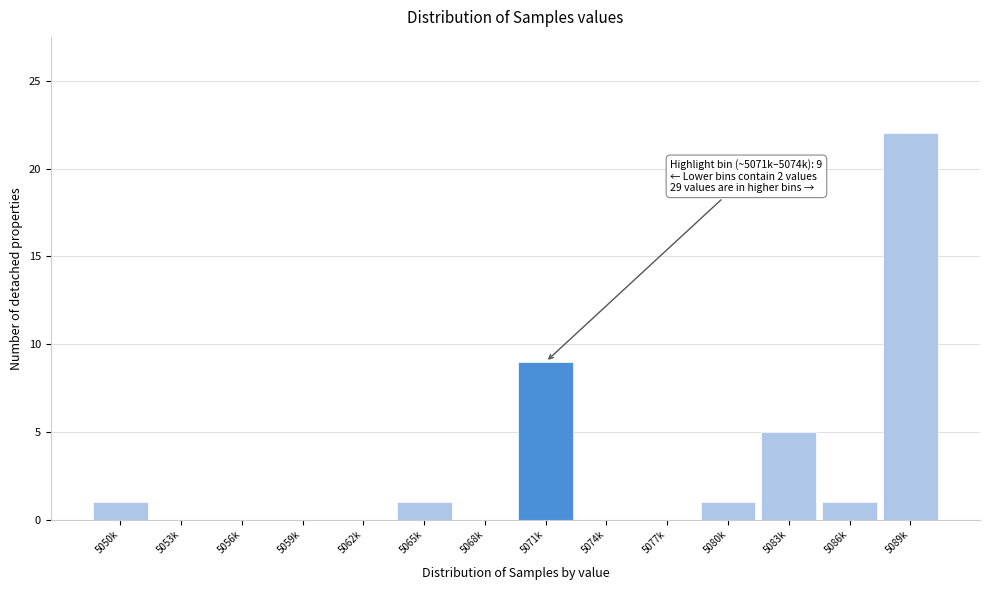

Reading left to right, what are all the values shown in this chart?

5050k=1	5053k=0	5056k=0	5059k=0	5062k=0	5065k=1	5068k=0	5071k=9	5074k=0	5077k=0	5080k=1	5083k=5	5086k=1	5089k=22